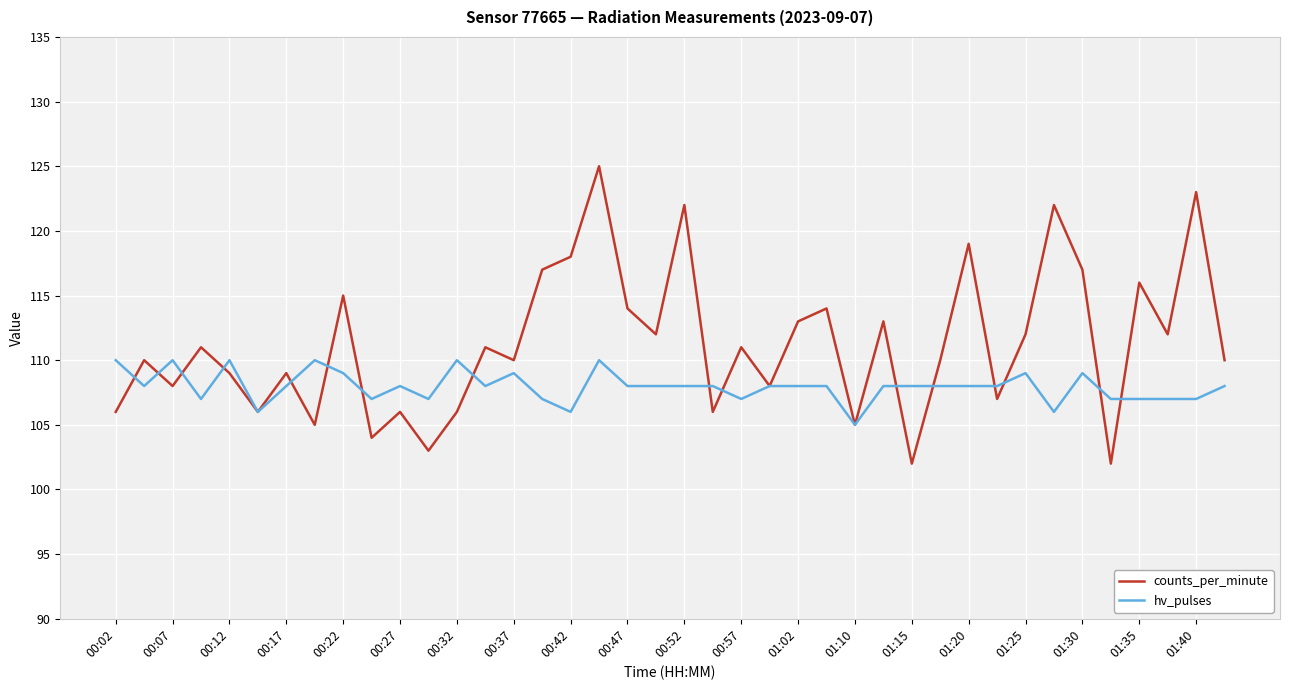

Which series has the widest spread of values?

counts_per_minute